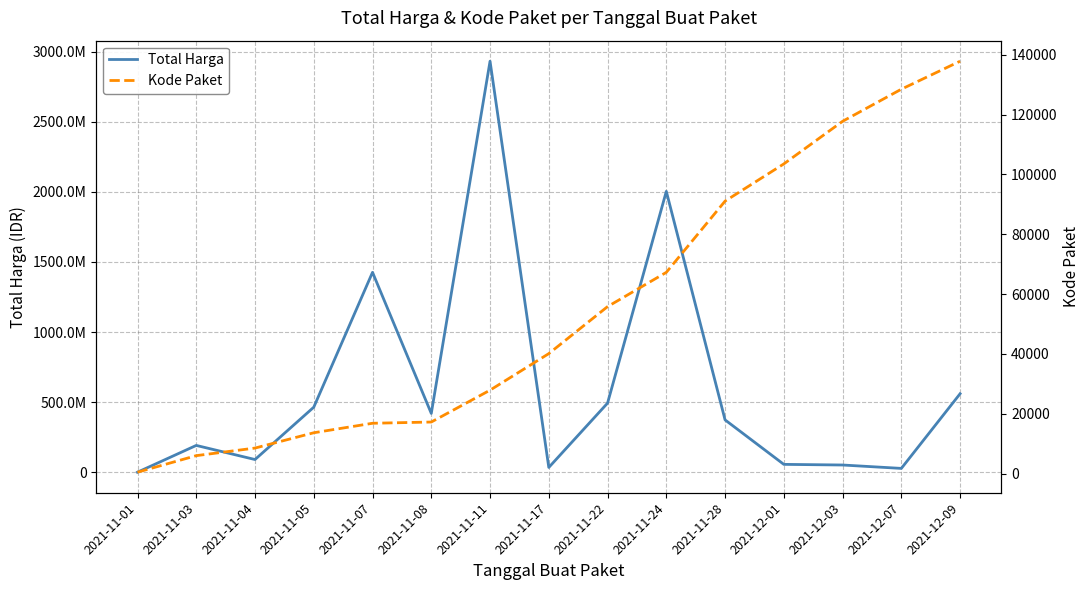

Is it true that Kode Paket equals 91101 at 2021-11-28?

True